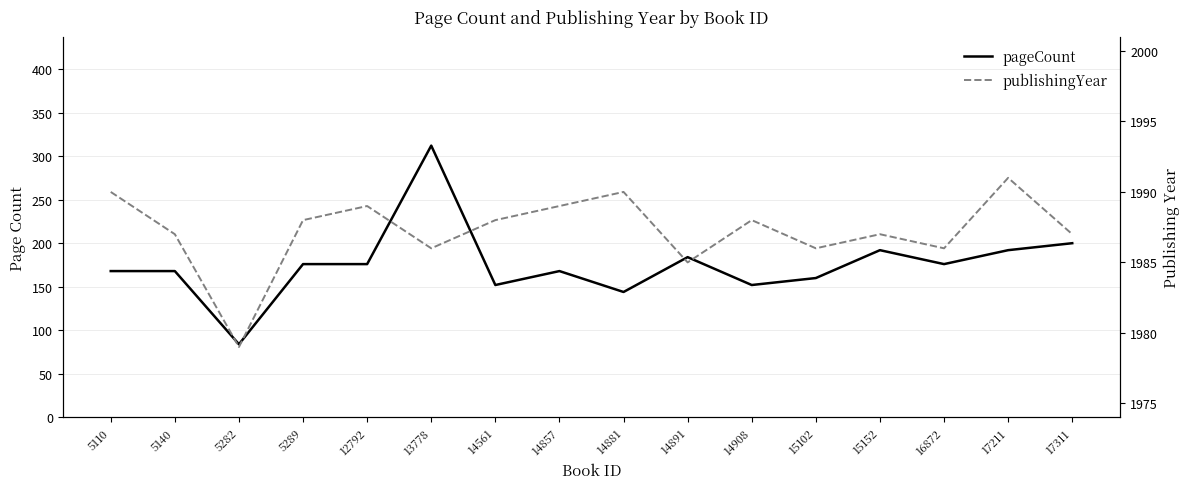

Count the number of data series in this chart.

2